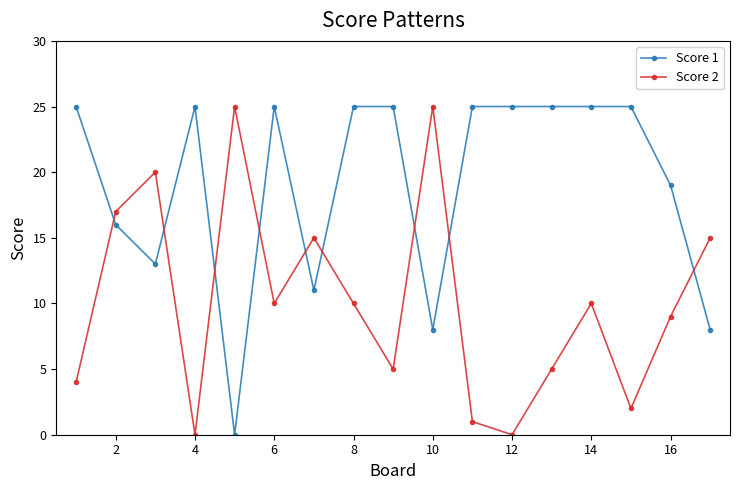

True or false: Score 1 and Score 2 cross at least once.

True